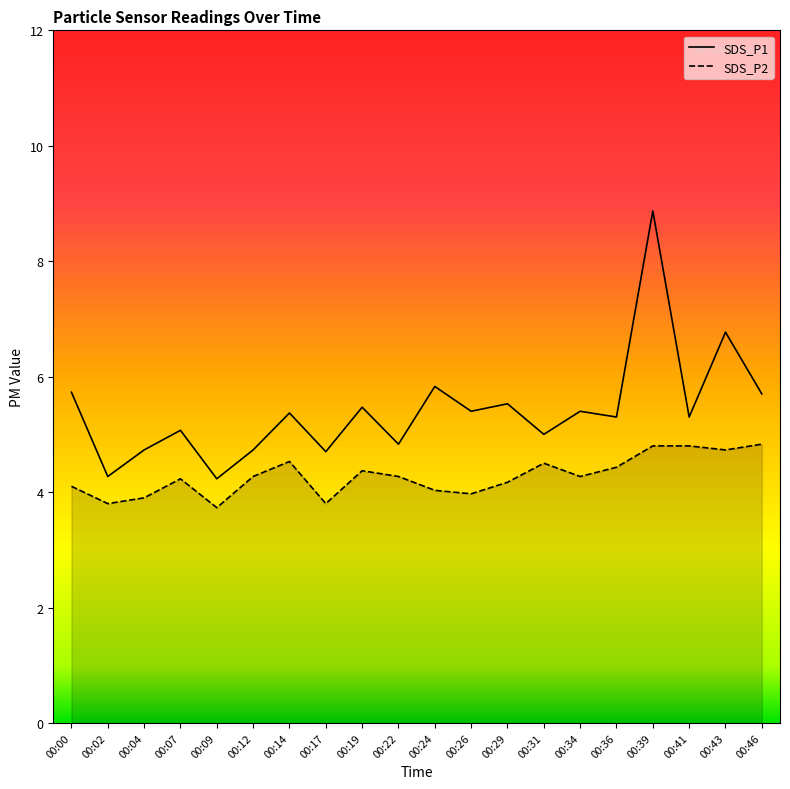

What is the average value of the SDS_P2 series?

4.3